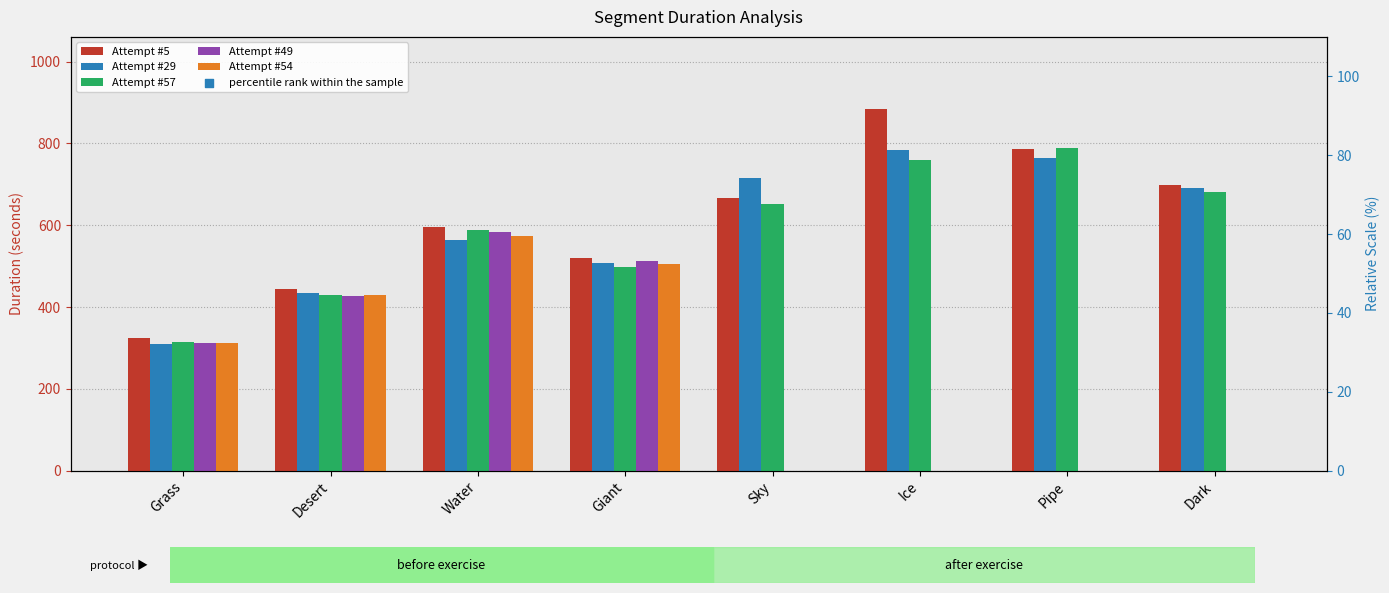

Which series has the largest total across all categories?

percentile rank within the sample